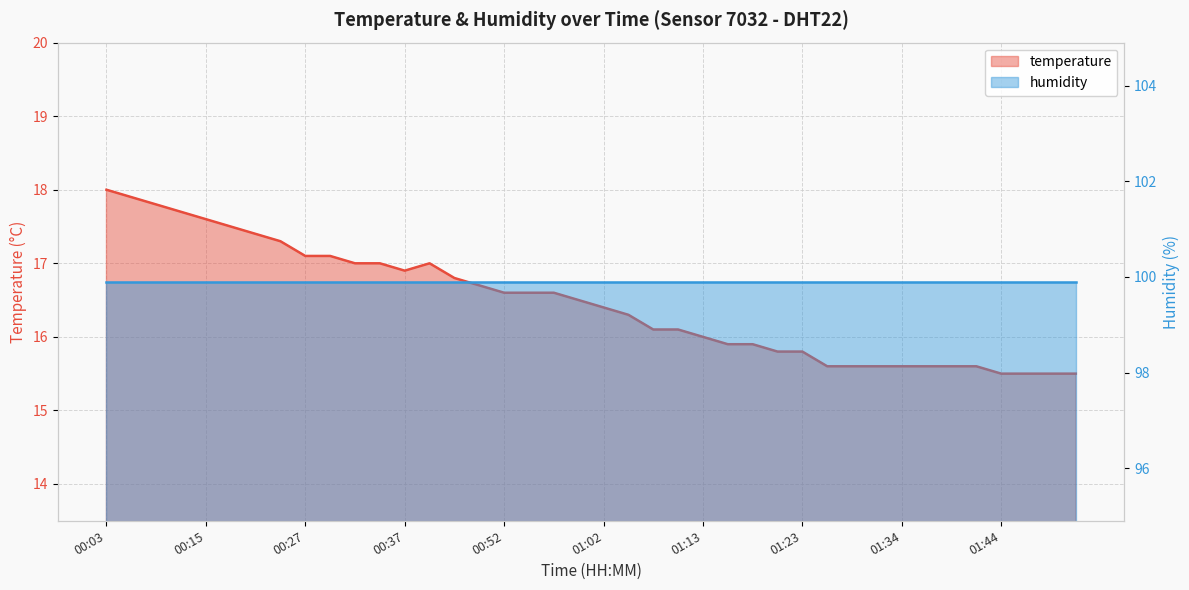

The value at 01:18 is 6.9. True or false?

False